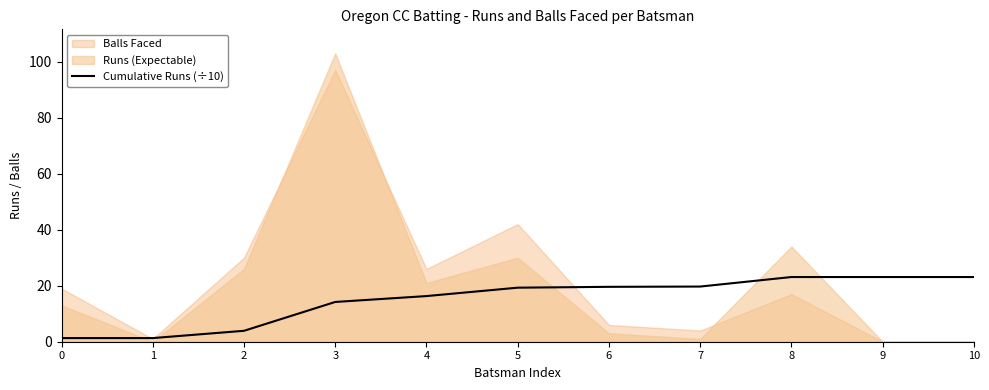

The Cumulative Runs (÷10) series shows 13.5 at 7. True or false?

False